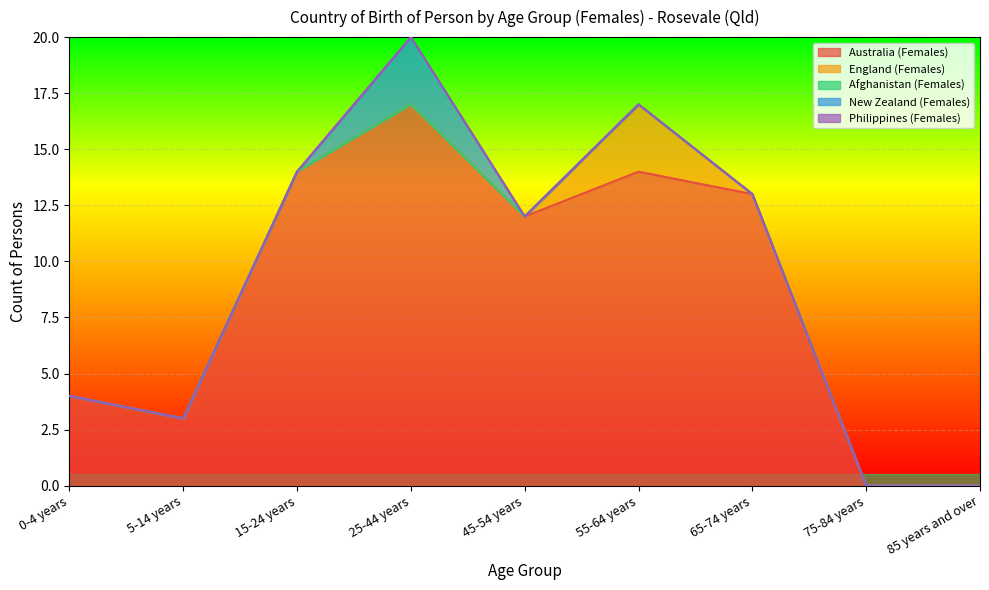

How many series are shown in this chart?

5